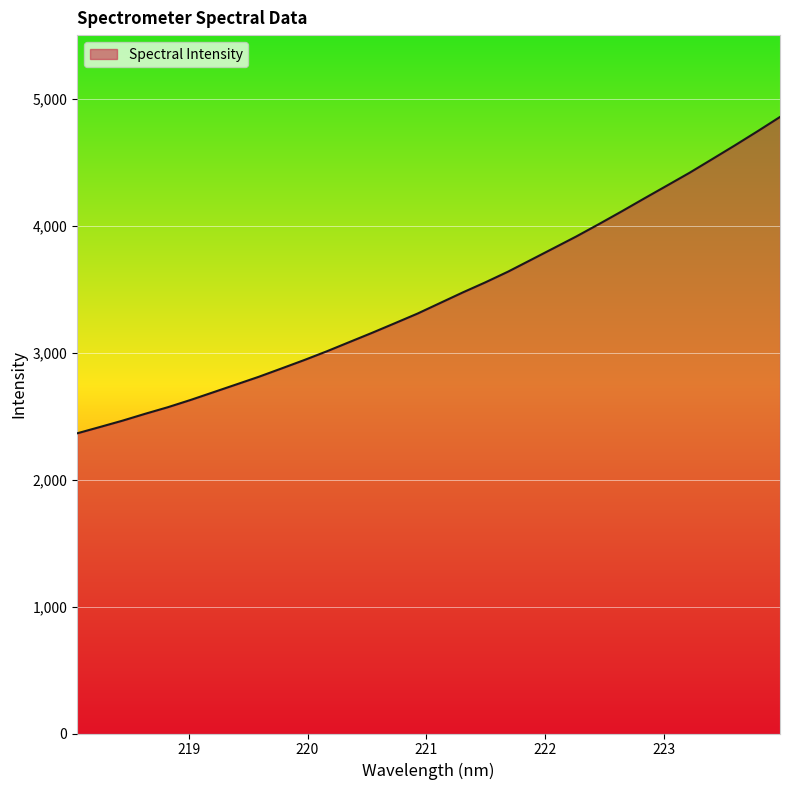

What is the minimum value shown in the chart?

2364.0